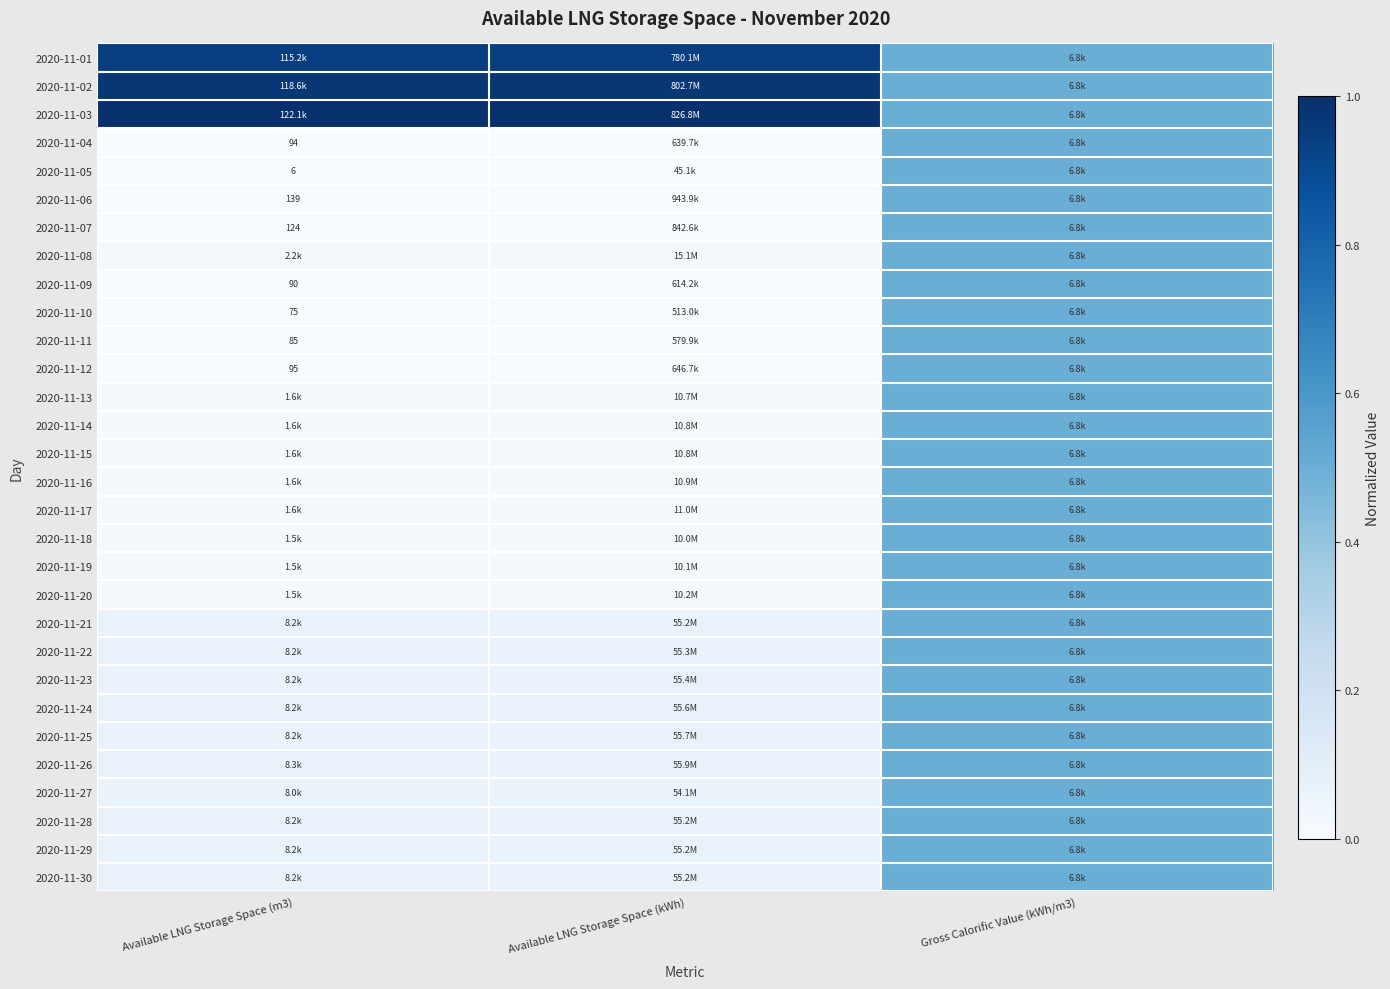

The 2020-11-20 series shows 0.0 at Available LNG Storage Space (kWh). True or false?

True